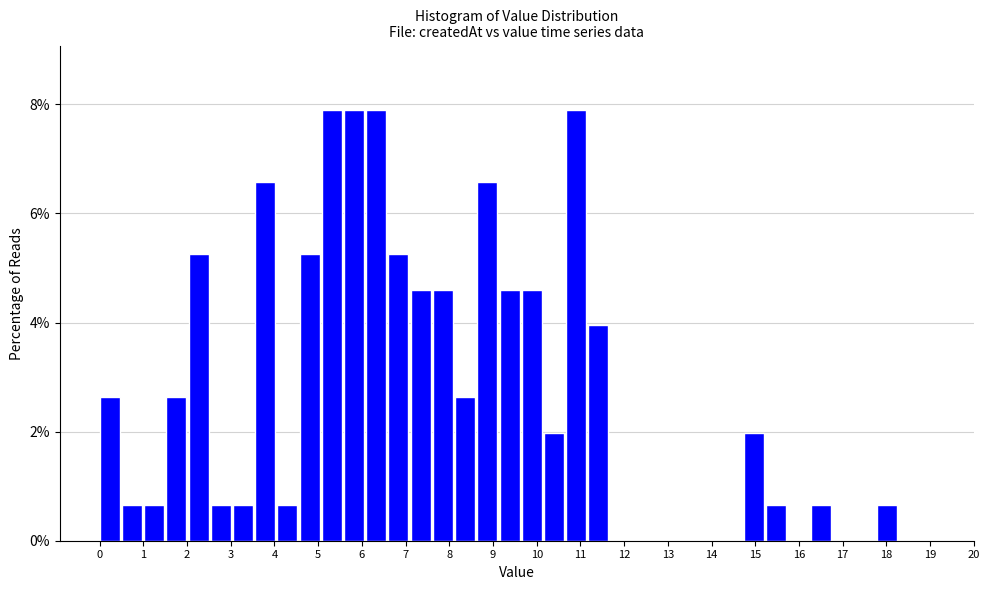

Reading left to right, list every bar in this chart as the range it spans on the x-axis followed by its height. Neither the bar edges nor the heights are printed on the chart, so give them approximately, as read against the axes.

0.0 to 0.5: 2.6
0.5 to 1.0: 0.6
1.0 to 1.5: 0.6
1.5 to 2.0: 2.6
2.0 to 2.5: 5.2
2.5 to 3.1: 0.6
3.1 to 3.6: 0.6
3.6 to 4.1: 6.6
4.1 to 4.6: 0.6
4.6 to 5.1: 5.2
5.1 to 5.6: 7.8
5.6 to 6.1: 7.8
6.1 to 6.6: 7.8
6.6 to 7.1: 5.2
7.1 to 7.6: 4.6
7.6 to 8.1: 4.6
8.1 to 8.6: 2.6
8.6 to 9.2: 6.6
9.2 to 9.7: 4.6
9.7 to 10.2: 4.6
10.2 to 10.7: 2.0
10.7 to 11.2: 7.8
11.2 to 11.7: 4.0
11.7 to 12.2: 0
12.2 to 12.7: 0
12.7 to 13.2: 0
13.2 to 13.7: 0
13.7 to 14.2: 0
14.2 to 14.7: 0
14.7 to 15.3: 2.0
15.3 to 15.8: 0.6
15.8 to 16.3: 0
16.3 to 16.8: 0.6
16.8 to 17.3: 0
17.3 to 17.8: 0
17.8 to 18.3: 0.6